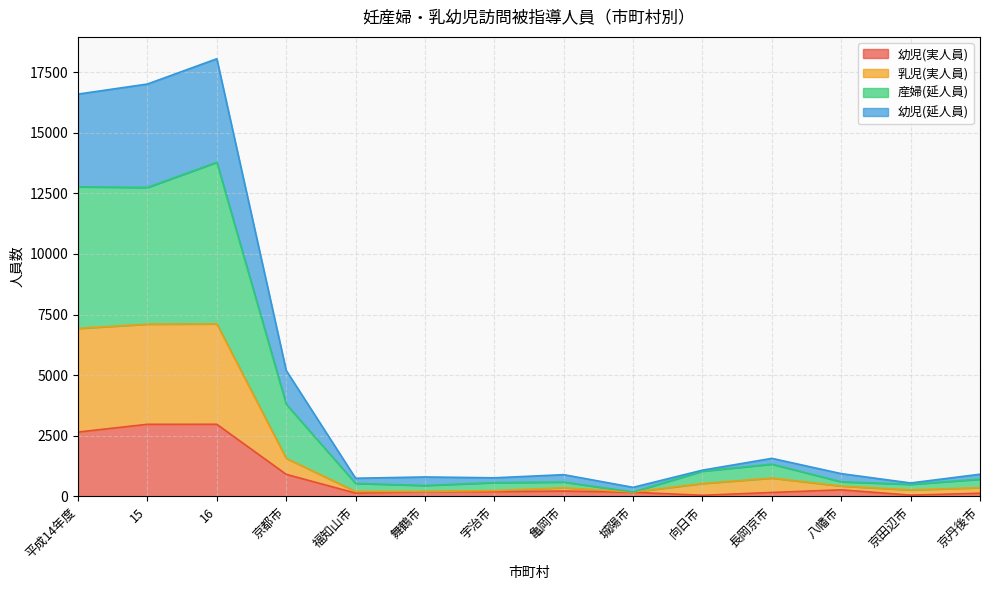

The 幼児(実人員) series shows 2650 at 平成14年度. True or false?

True